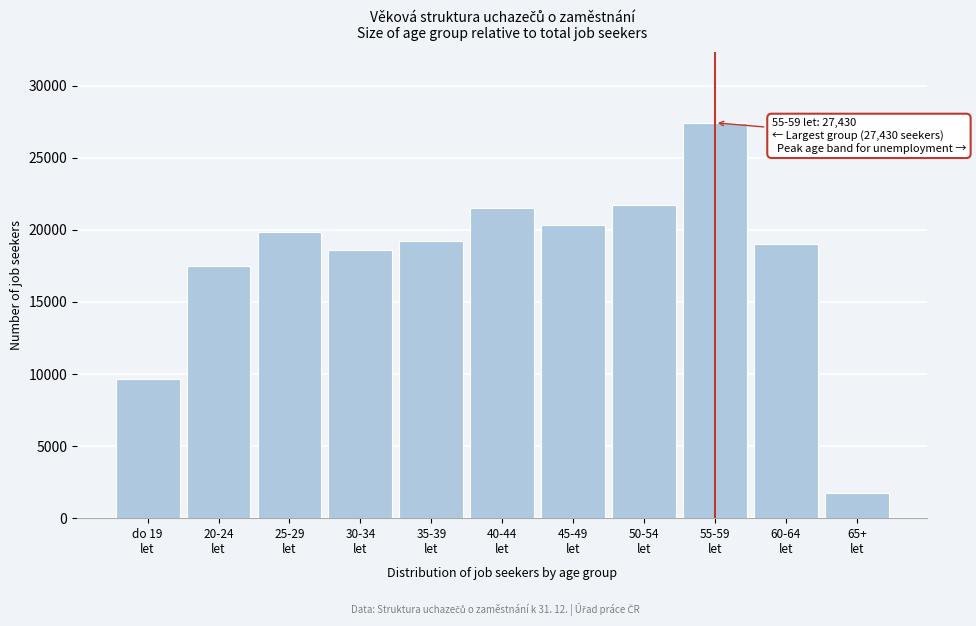

Reading right to left, list all the values displayed in this chart.

1742	19034	27430	21703	20303	21519	19227	18611	19845	17467	9637